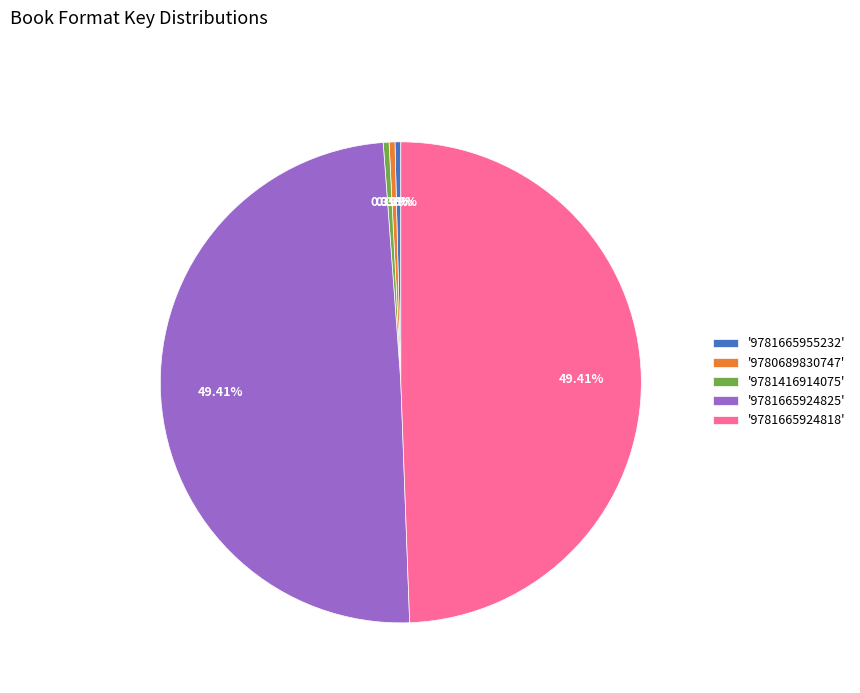

Does '9780689830747' account for over 50% of the chart?

No